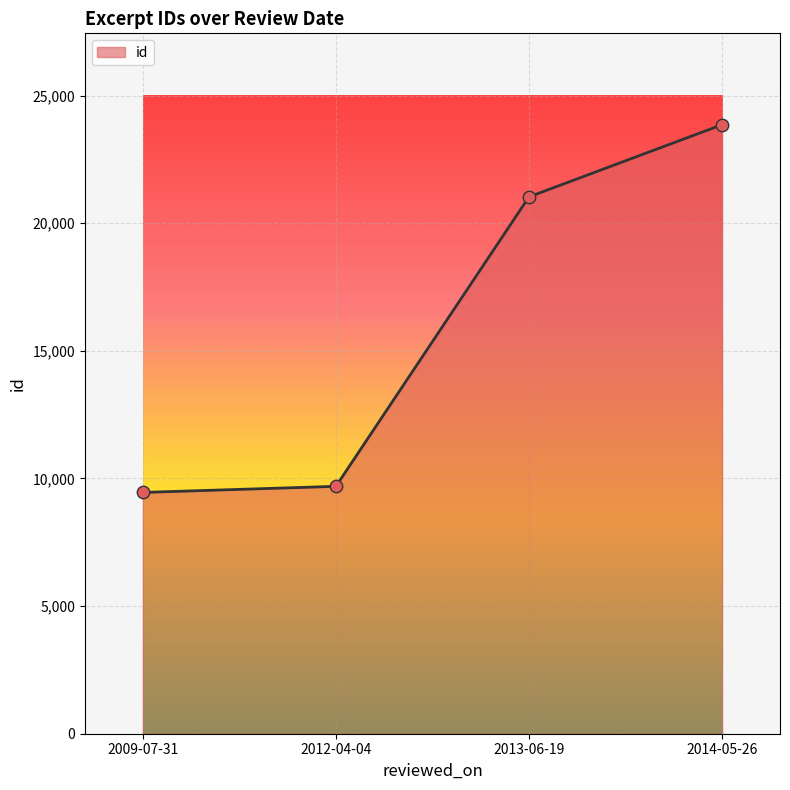

What is the change in value from 2012-04-04 to 2013-06-19?

+11340